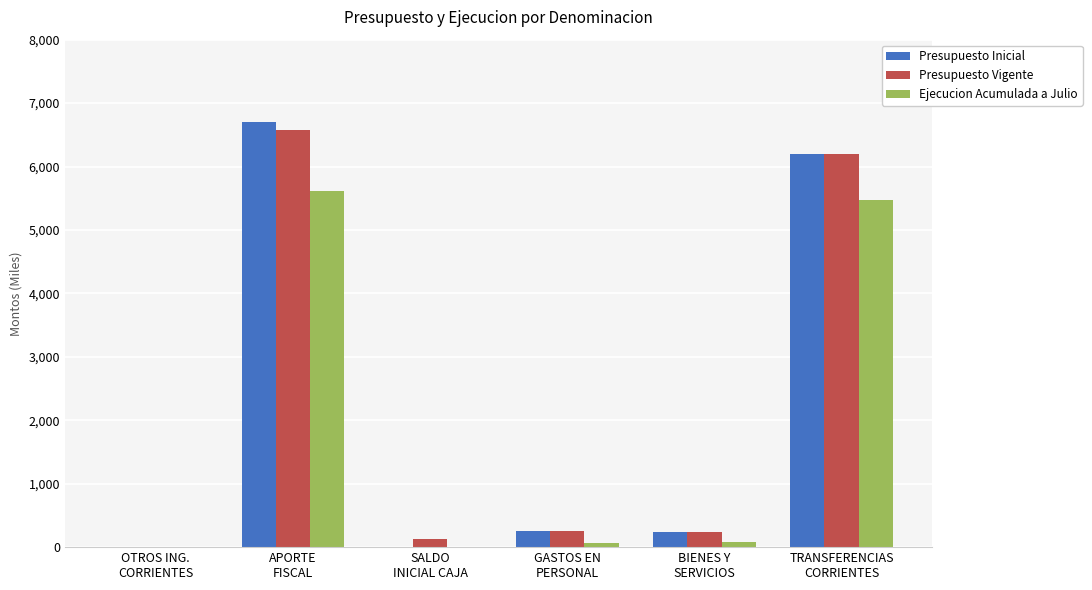

What is the spread (max minus min) of values at SALDO
INICIAL CAJA?

128